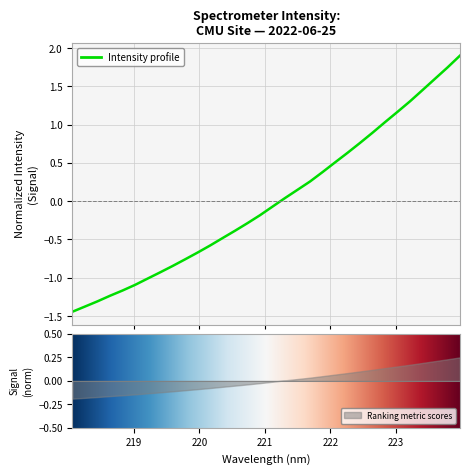

Rank the categories by value from lowest to highest.

218.0596, 218.2508, 218.442, 218.6332, 218.8244, 219.0156, 219.2067, 219.3979, 219.589, 219.7801, 219.9712, 220.1623, 220.3533, 220.5444, 220.7354, 220.9264, 221.1174, 221.3083, 221.4993, 221.6902, 221.8812, 222.0721, 222.263, 222.4538, 222.6447, 222.8355, 223.0264, 223.2172, 223.408, 223.5987, 223.7895, 223.9802